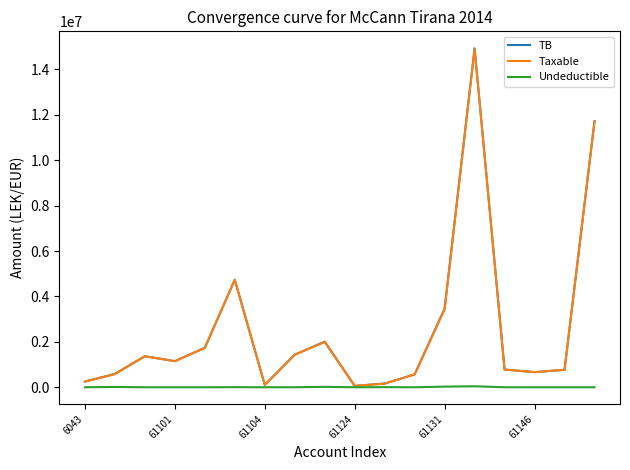

What is the greatest value displayed?

14931158.8